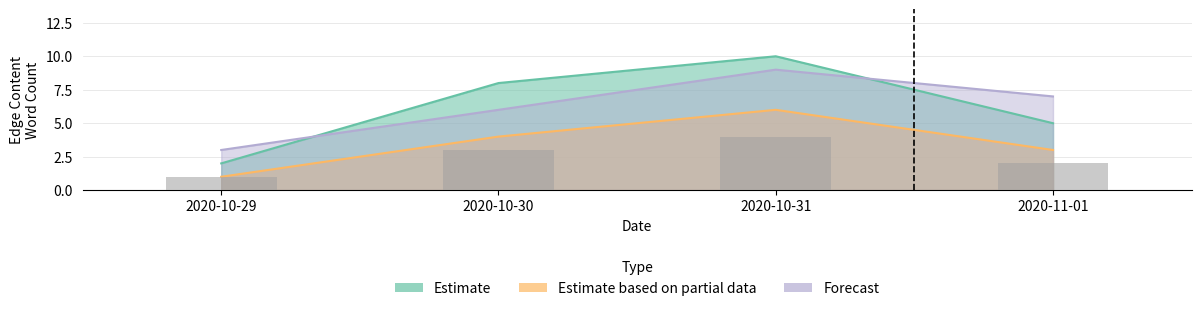

What is the ratio of the value at 2020-10-29 to the value at 2020-11-01?

0.5